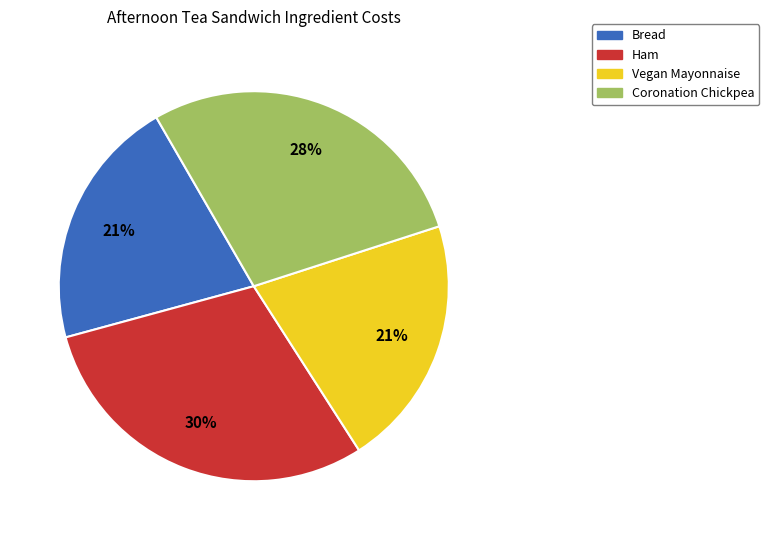

Which slice is the largest?

Ham